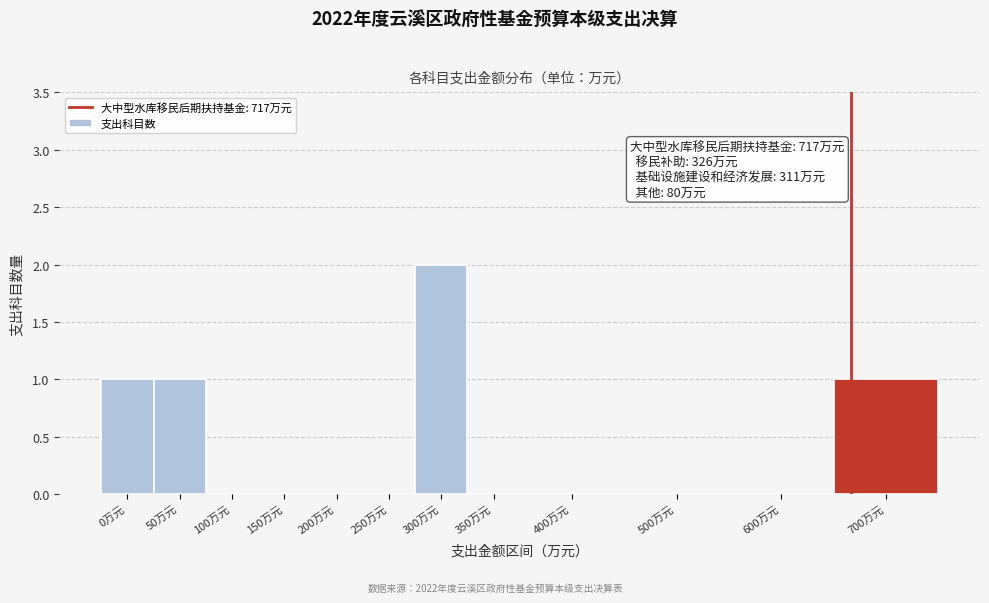

Reading left to right, extract all data points from this chart.

0万元=1	50万元=1	100万元=0	150万元=0	200万元=0	250万元=0	300万元=2	350万元=0	400万元=0	500万元=0	600万元=0	700万元=1